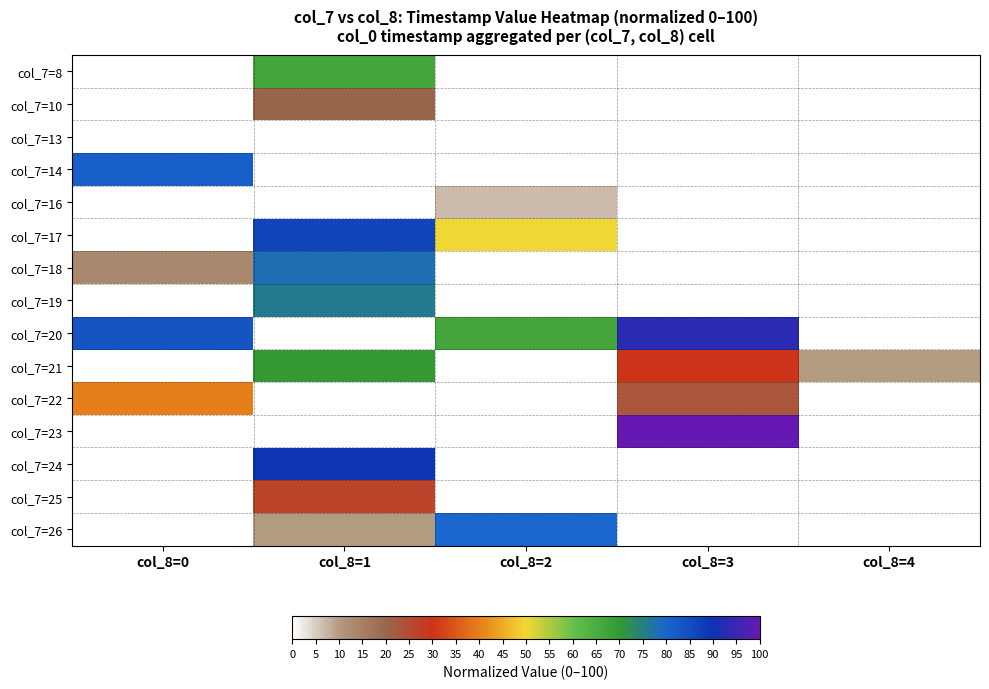

Between col_8=0 and col_8=2, which is larger?

col_8=2